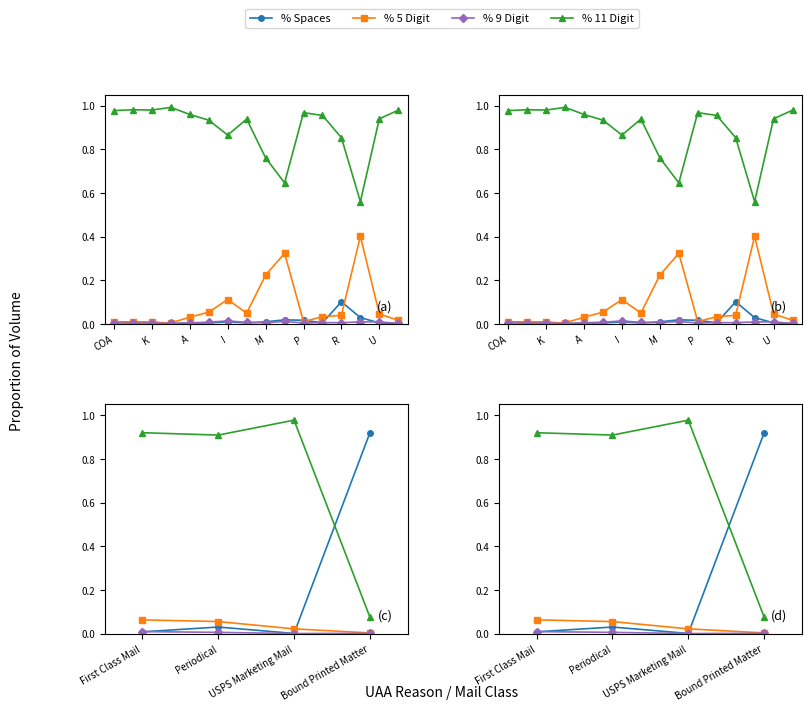

What is the difference between the maximum and minimum values in the % 11 Digit series?

0.9